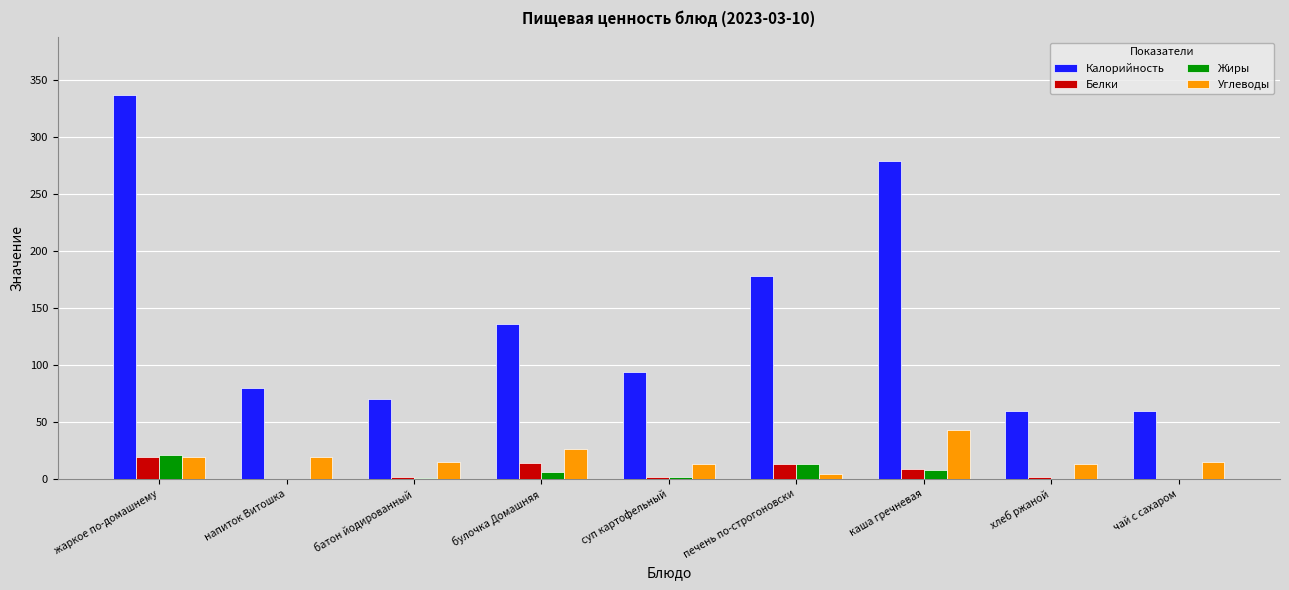

True or false: Углеводы has a value of 10 at булочка Домашняя.

False